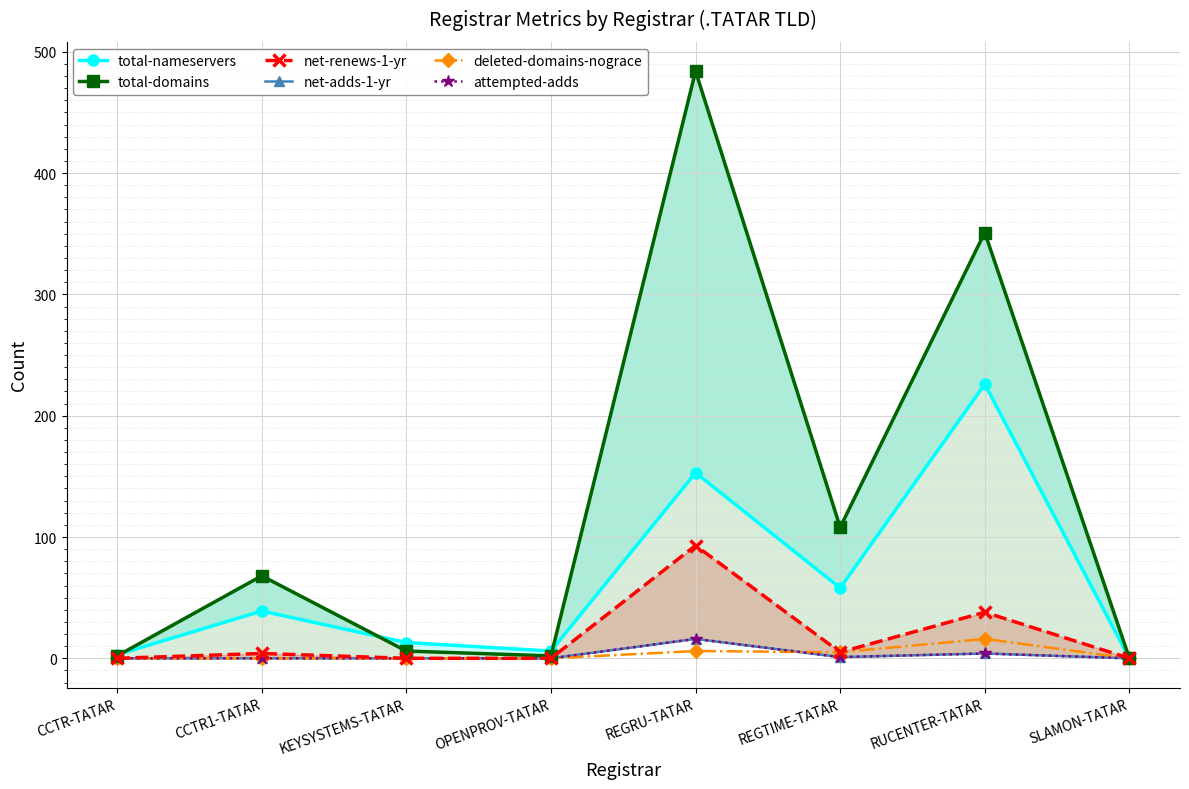

Reading left to right, what are all the values shown in this chart?

total-nameservers: CCTR-TATAR=3	CCTR1-TATAR=39	KEYSYSTEMS-TATAR=13	OPENPROV-TATAR=6	REGRU-TATAR=153	REGTIME-TATAR=58	RUCENTER-TATAR=226	SLAMON-TATAR=0
total-domains: CCTR-TATAR=2	CCTR1-TATAR=68	KEYSYSTEMS-TATAR=6	OPENPROV-TATAR=2	REGRU-TATAR=484	REGTIME-TATAR=108	RUCENTER-TATAR=351	SLAMON-TATAR=0
net-renews-1-yr: CCTR-TATAR=0	CCTR1-TATAR=4	KEYSYSTEMS-TATAR=0	OPENPROV-TATAR=0	REGRU-TATAR=93	REGTIME-TATAR=5	RUCENTER-TATAR=38	SLAMON-TATAR=0
net-adds-1-yr: CCTR-TATAR=0	CCTR1-TATAR=0	KEYSYSTEMS-TATAR=0	OPENPROV-TATAR=0	REGRU-TATAR=16	REGTIME-TATAR=1	RUCENTER-TATAR=4	SLAMON-TATAR=0
deleted-domains-nograce: CCTR-TATAR=0	CCTR1-TATAR=0	KEYSYSTEMS-TATAR=0	OPENPROV-TATAR=0	REGRU-TATAR=6	REGTIME-TATAR=5	RUCENTER-TATAR=16	SLAMON-TATAR=0
attempted-adds: CCTR-TATAR=0	CCTR1-TATAR=0	KEYSYSTEMS-TATAR=0	OPENPROV-TATAR=0	REGRU-TATAR=16	REGTIME-TATAR=1	RUCENTER-TATAR=4	SLAMON-TATAR=0